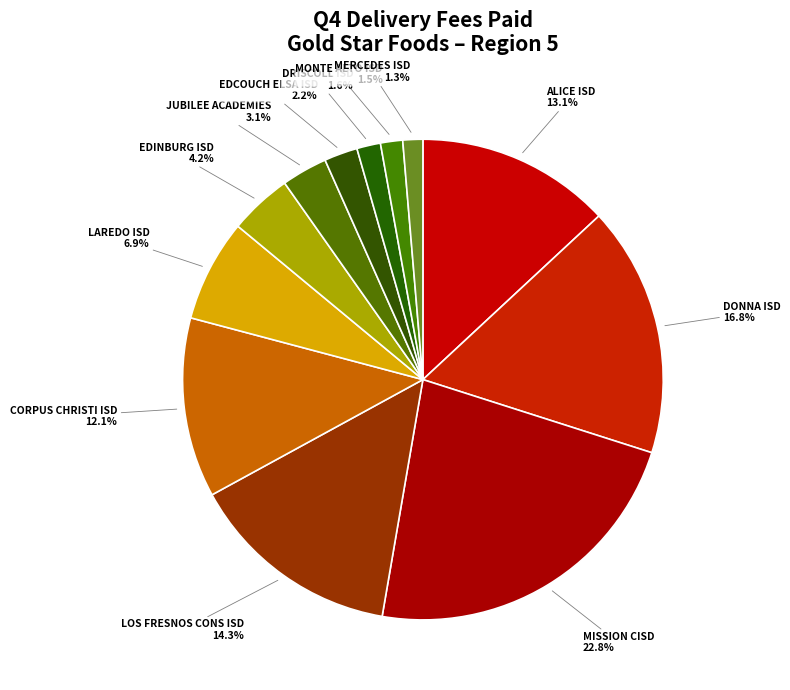

Is the sum of EDINBURG ISD and CORPUS CHRISTI ISD greater than half?

No